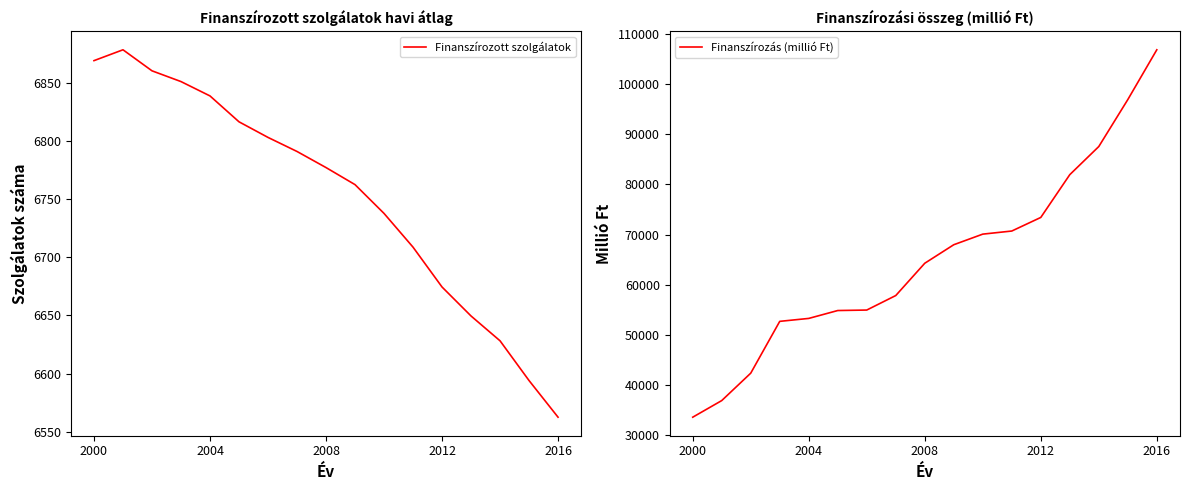

The Finanszírozott szolgálatok series shows 2634.7 at 2000. True or false?

False